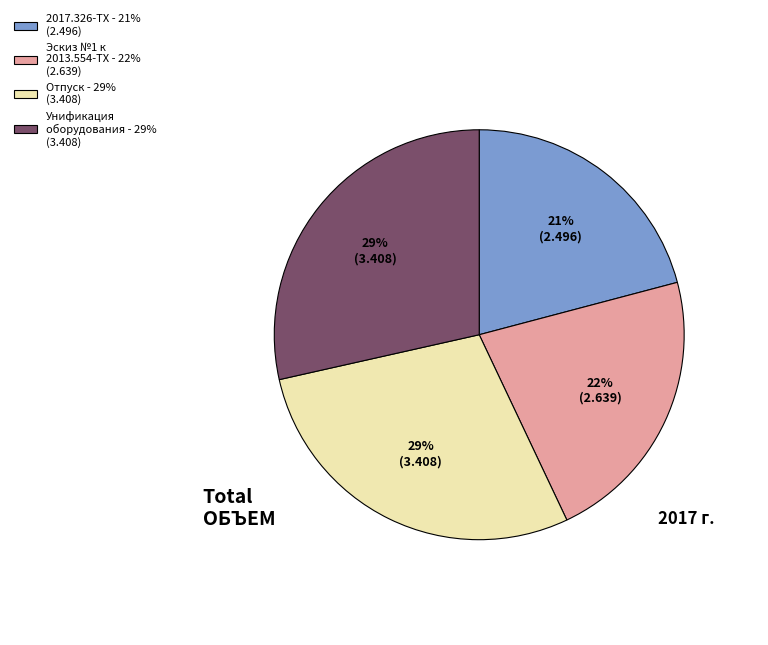

Is there a majority slice in this chart?

No